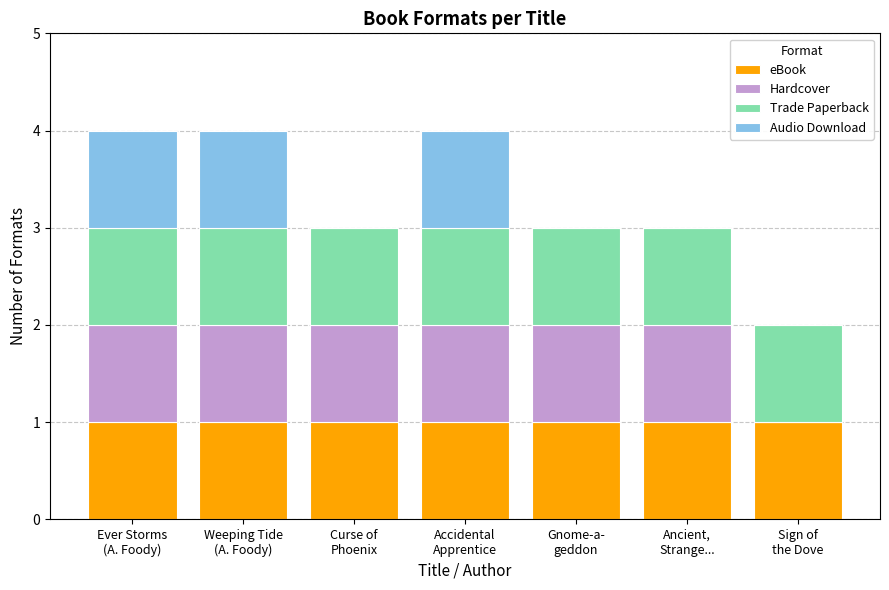

What is the highest value of the eBook series?

1